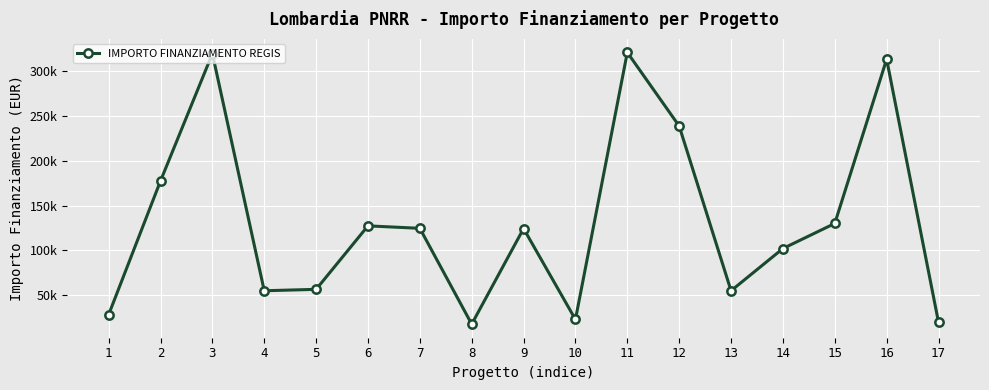

What is the difference between the values at 14 and 17?

82128.0